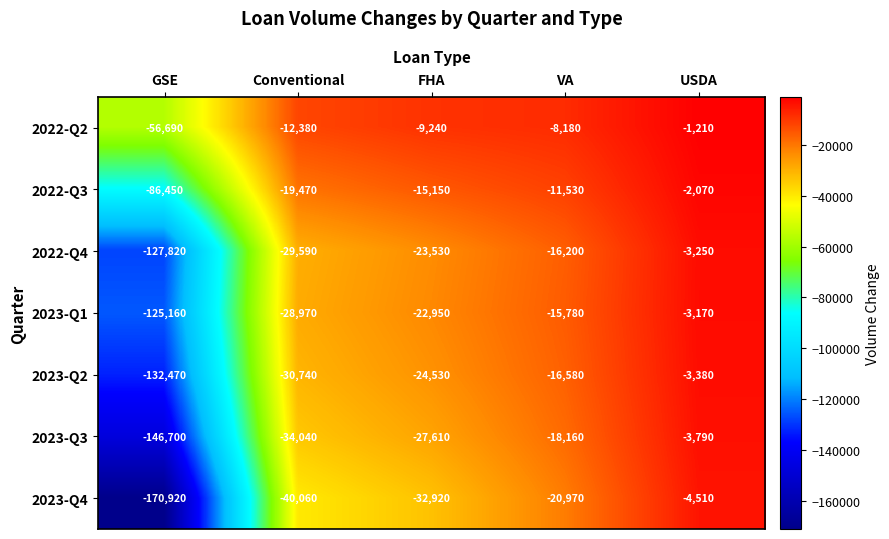

How many categories are shown in the chart?

5